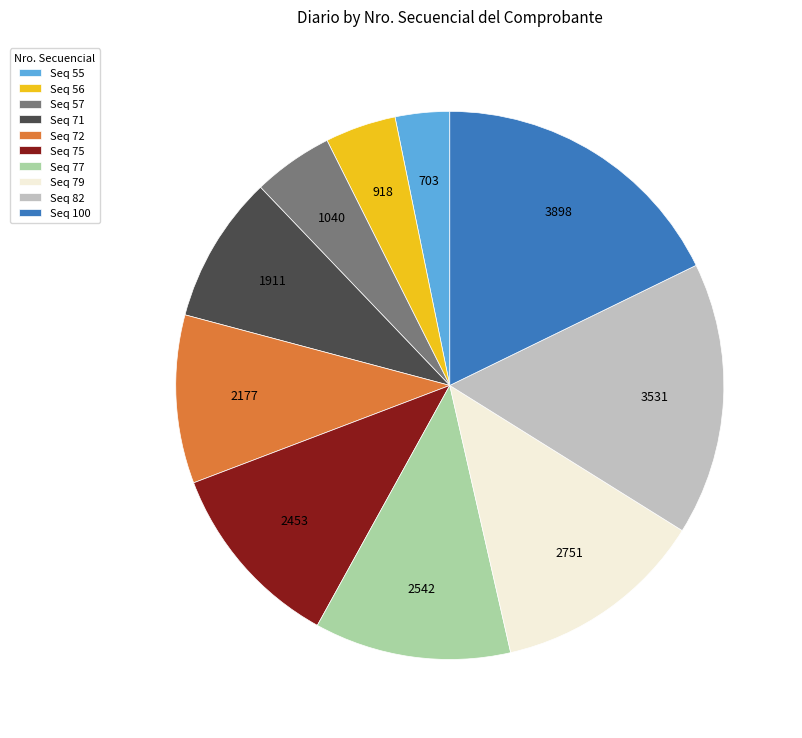

Between Seq 79 and Seq 57, which is larger?

Seq 79